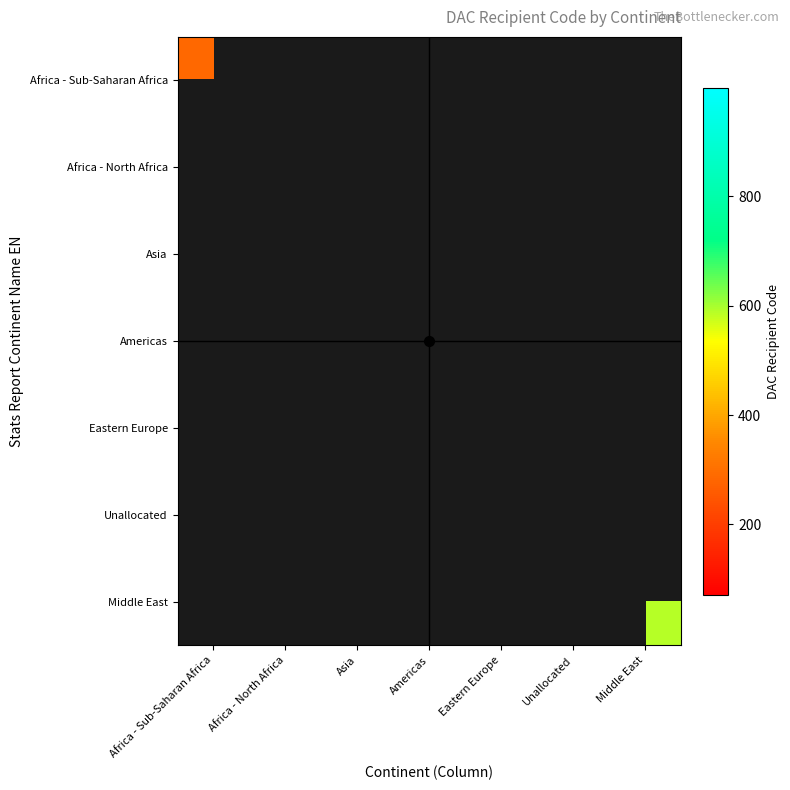

Which series changed the most between Americas and Eastern Europe?

Unallocated